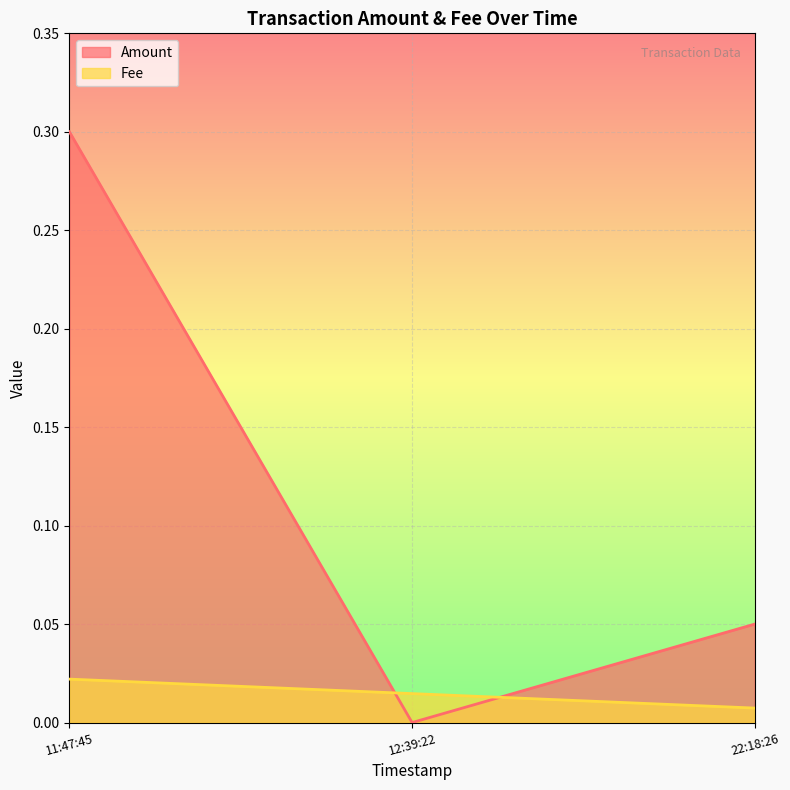

Rank the series by their maximum value, from highest to lowest.

Amount, Fee